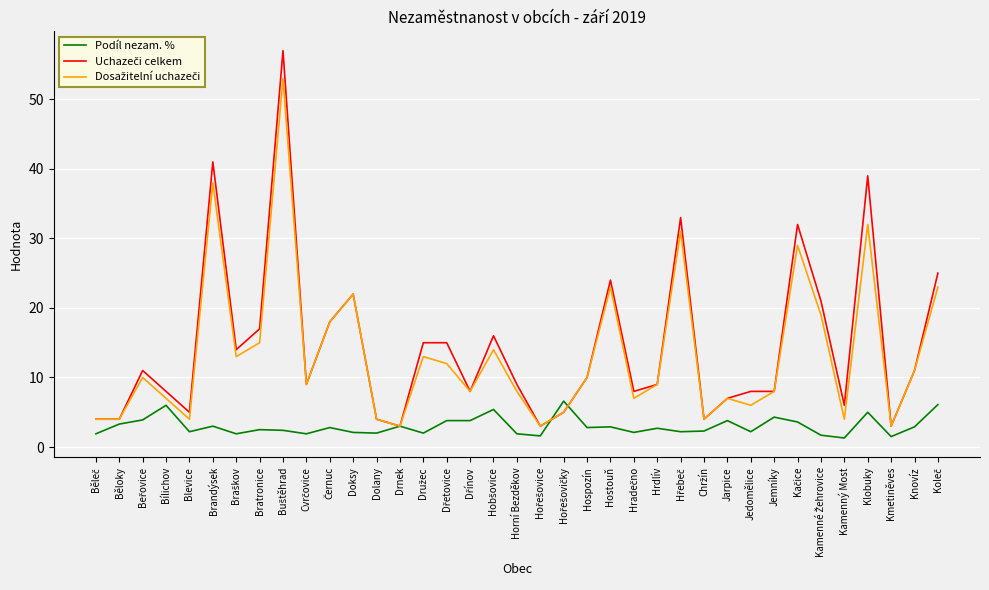

What is the spread (max minus min) of values at Běloky?

0.7